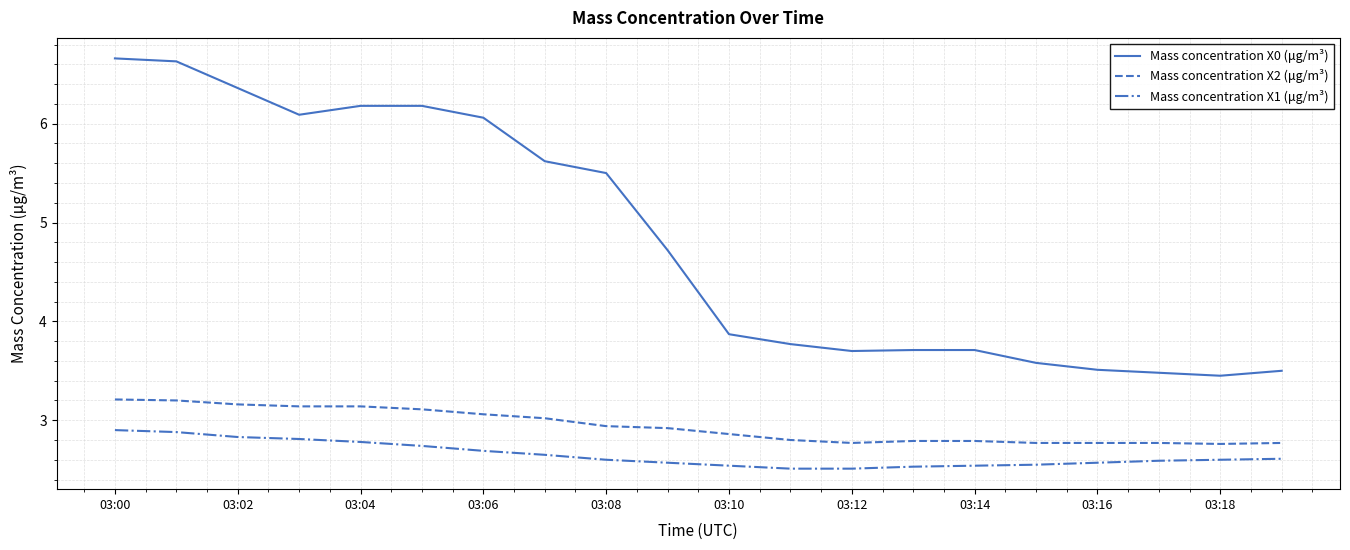

Rank the series by their maximum value, from highest to lowest.

Mass concentration X0 (μg/m³), Mass concentration X2 (μg/m³), Mass concentration X1 (μg/m³)